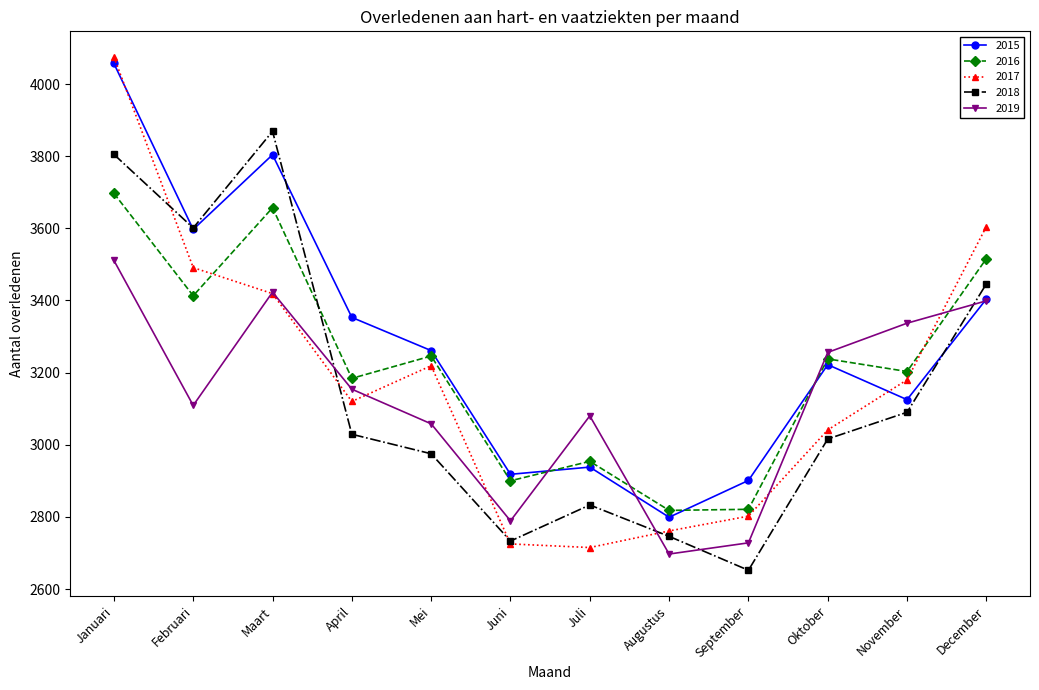

What is the approximate value of 2017 at Juli, to the nearest 100?

2700